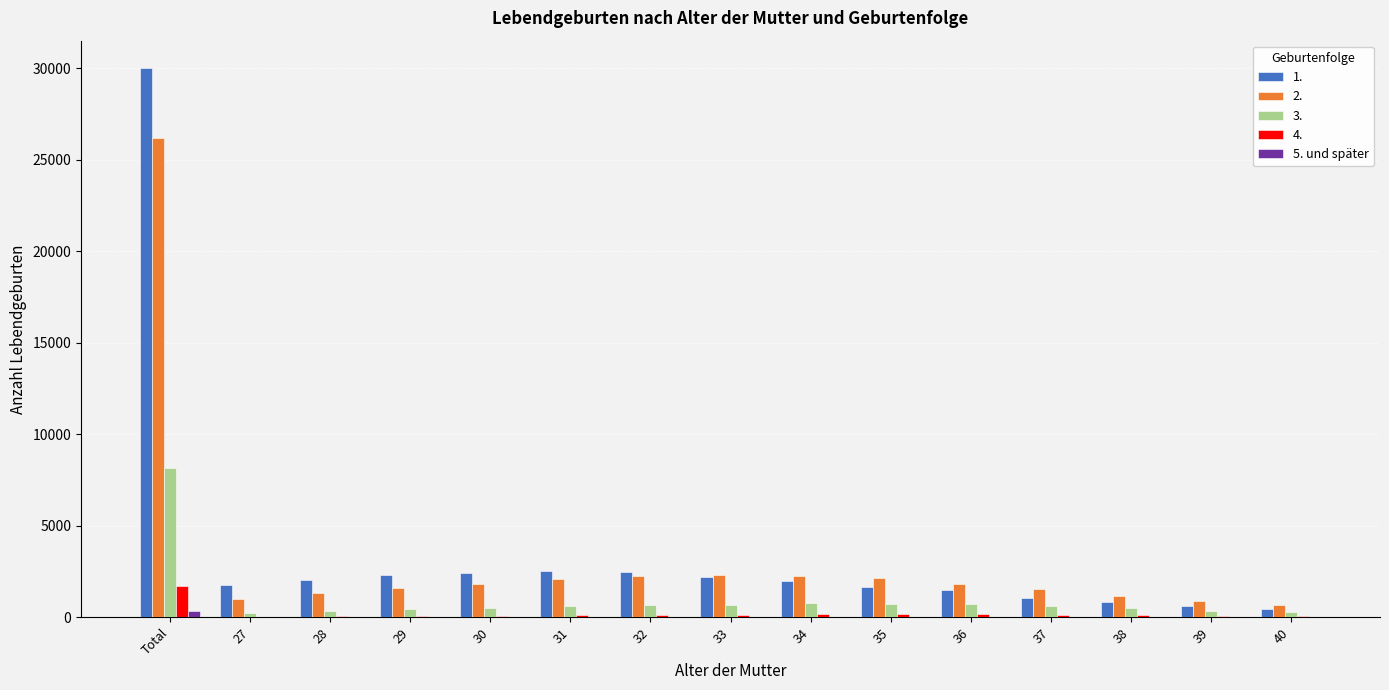

The value of 1. at 29 is 2330. True or false?

True